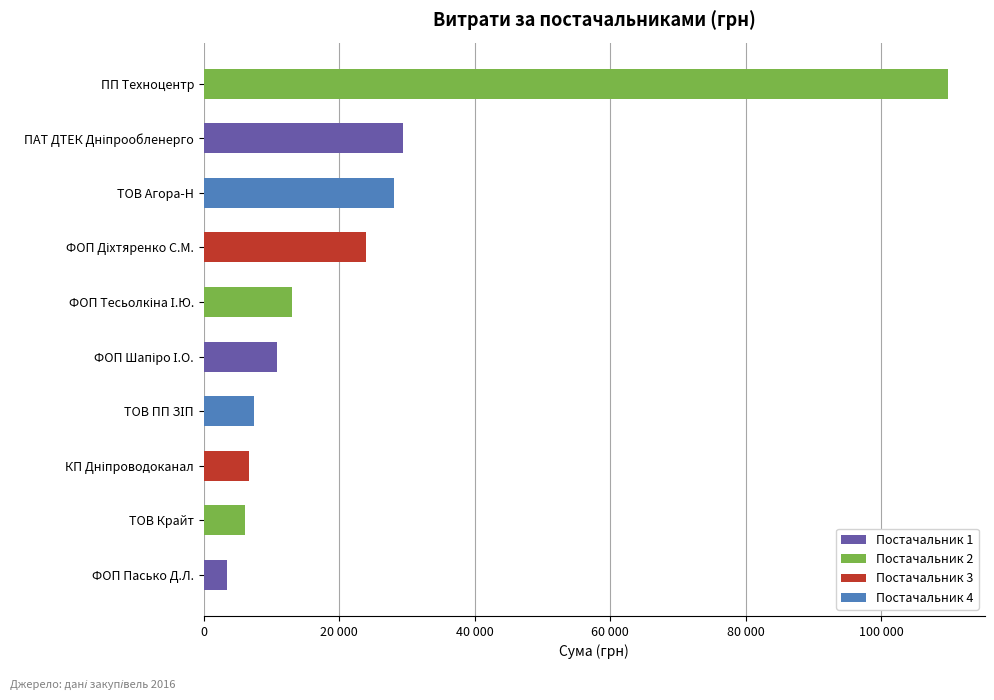

Does the chart contain any negative values?

No